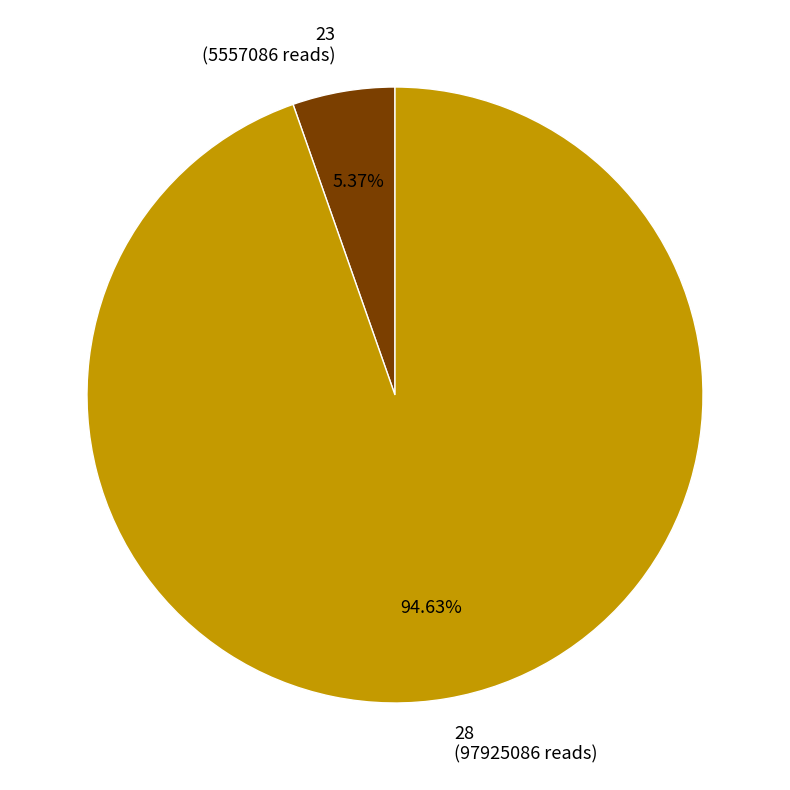

Approximately how many times larger is the value at 28 (97925086 reads) compared to 23 (5557086 reads)?

17.6